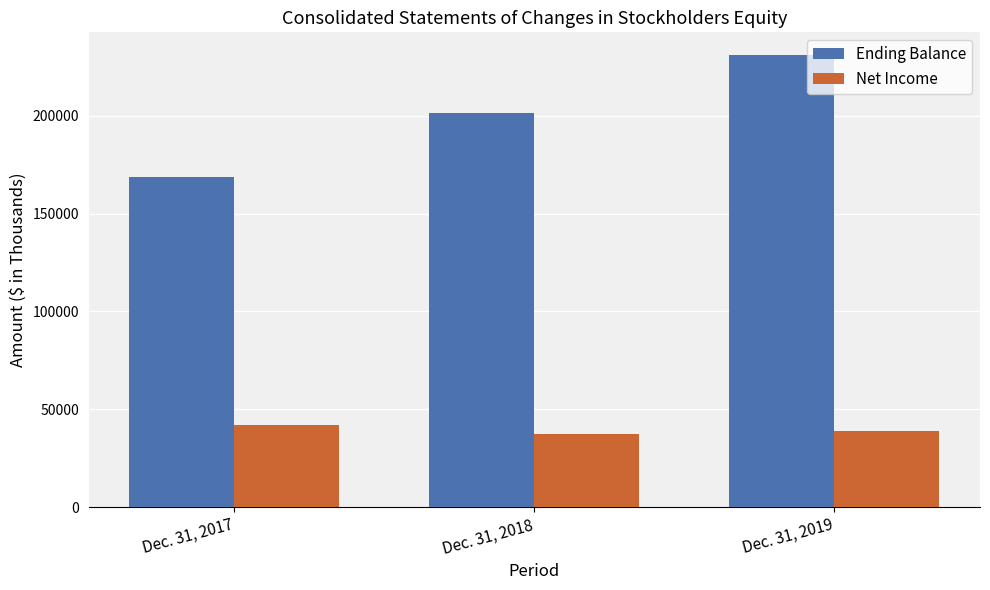

Read the Ending Balance value at Dec. 31, 2019.

231044